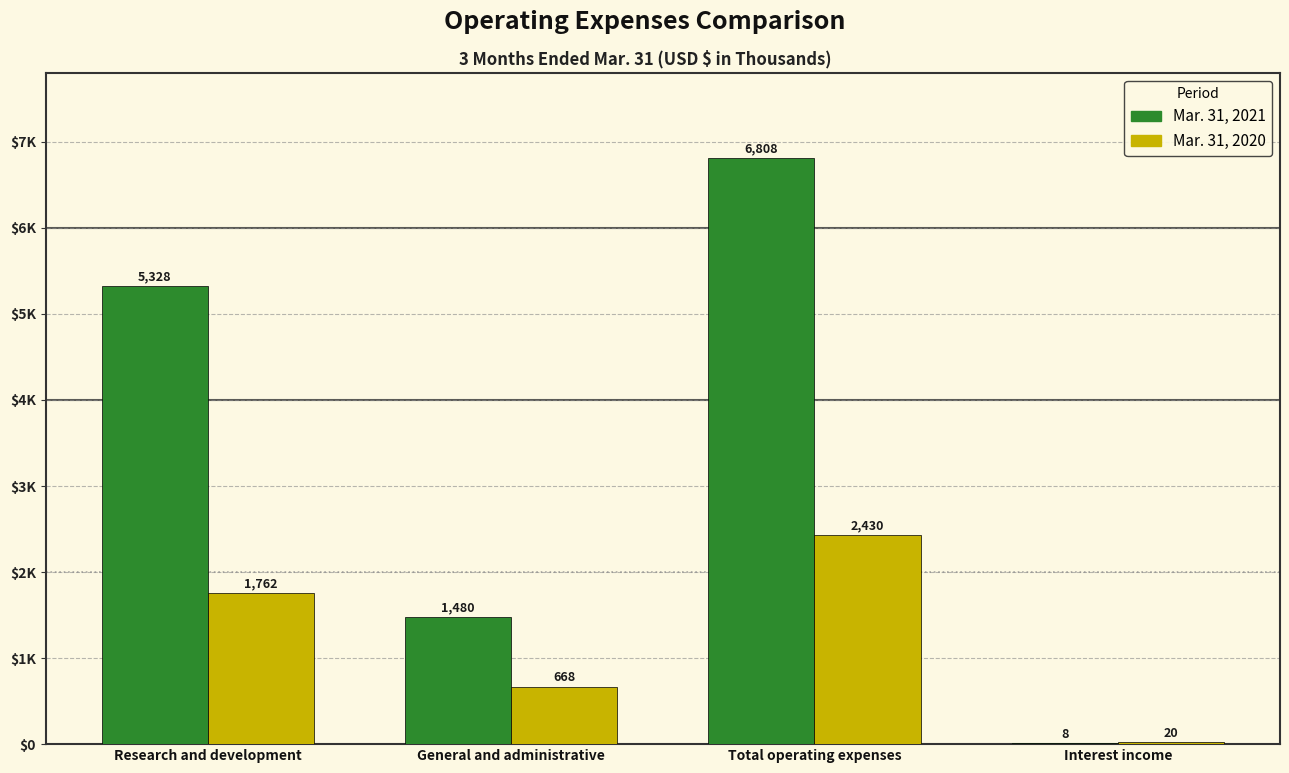

Reading left to right, transcribe all the data shown in this chart.

Mar. 31, 2021: Research and development=5328	General and administrative=1480	Total operating expenses=6808	Interest income=8
Mar. 31, 2020: Research and development=1762	General and administrative=668	Total operating expenses=2430	Interest income=20